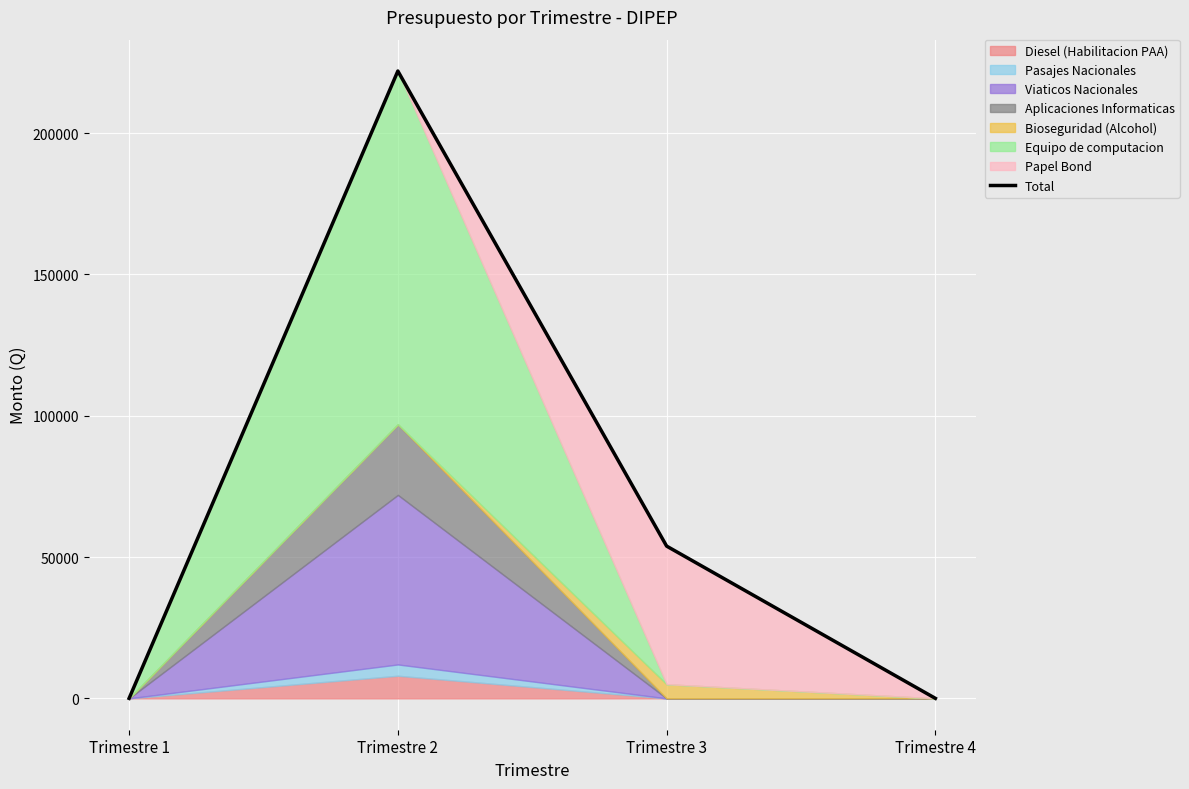

Does the chart display data point markers on the line(s)?

No